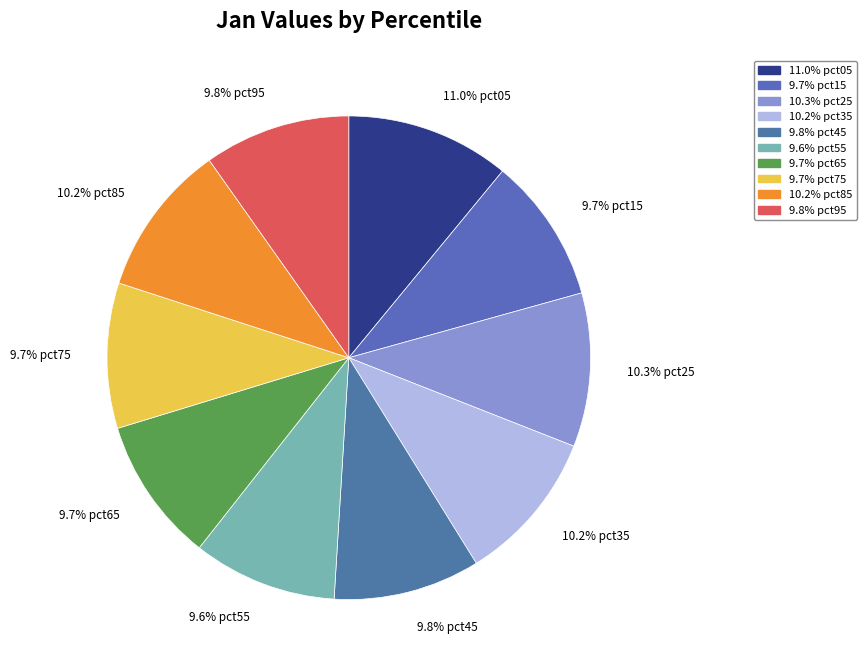

What portion of the pie excludes 9.8% pct45?

90.2%